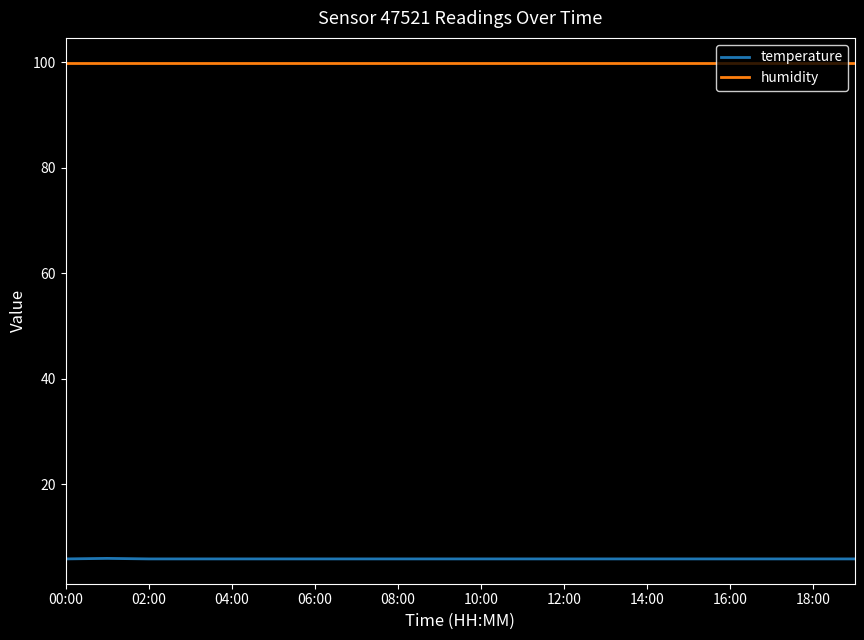

What are all the series names shown in the legend?

temperature, humidity